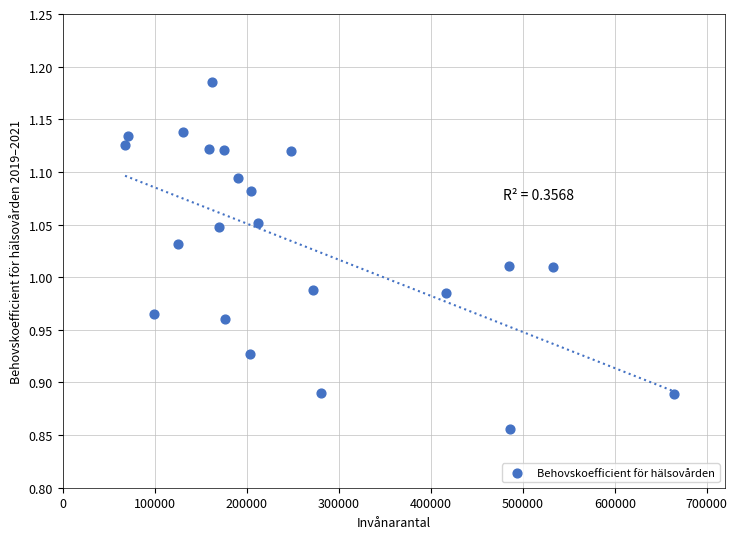

What is the range of Y values (max minus min)?

0.3